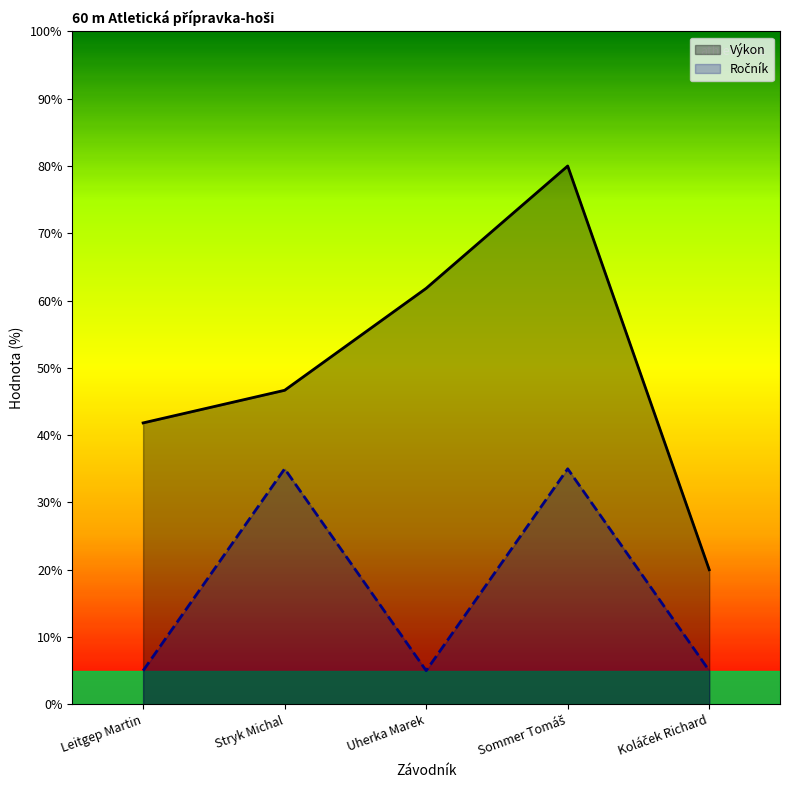

How many interior local peaks does the Výkon series have?

1